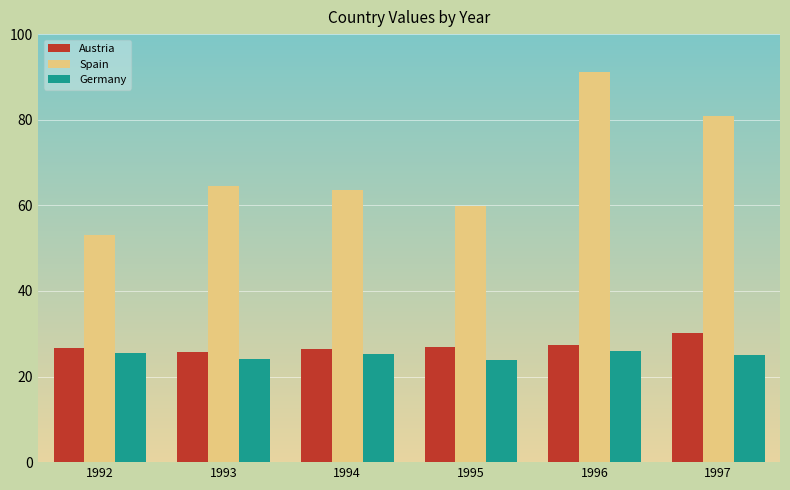

What is the total value across all series at 1997?

135.9